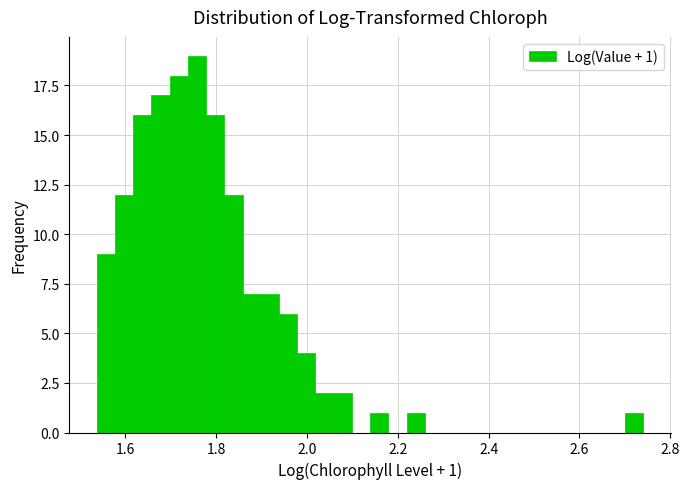

Read against the x-axis, roughly where is the centre of the tallest bar?

1.76